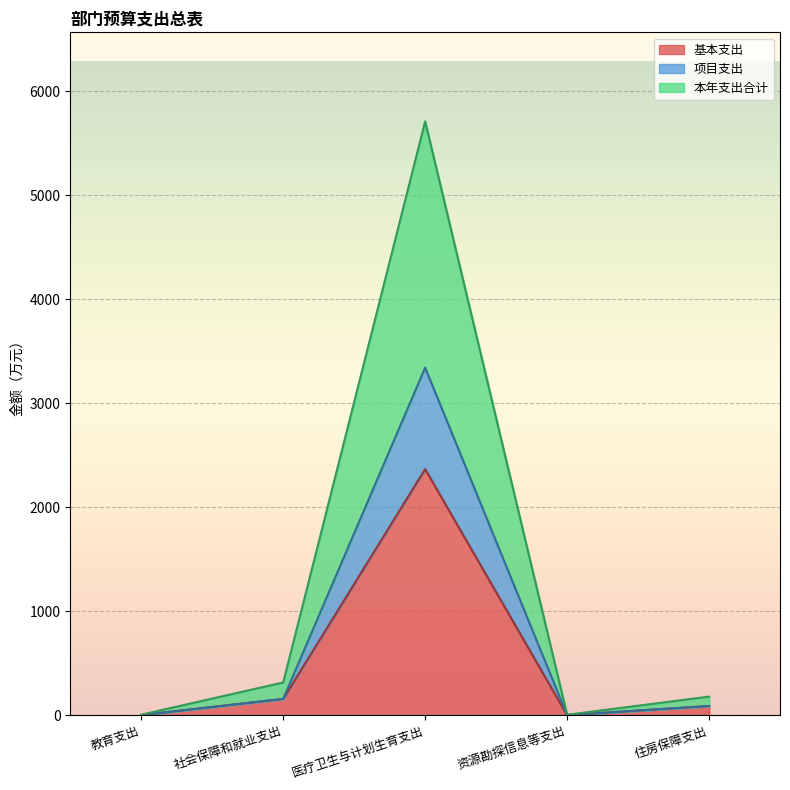

Between 教育支出 and 资源勘探信息等支出, which series saw the biggest shift?

本年支出合计